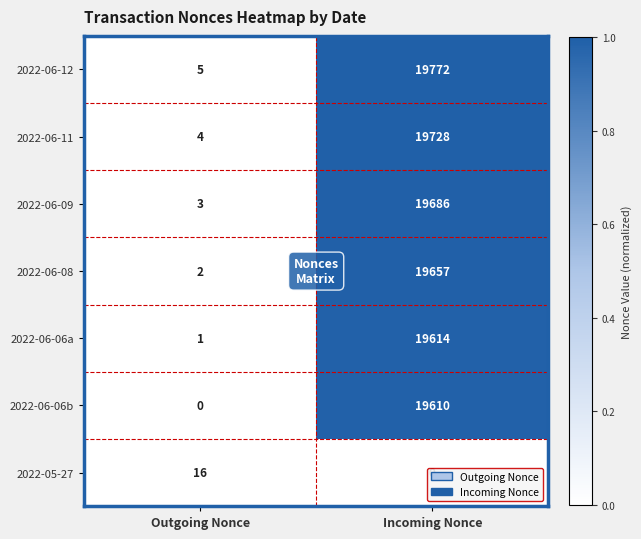

Rank the series at Outgoing Nonce from highest to lowest value.

2022-05-27, 2022-06-12, 2022-06-11, 2022-06-09, 2022-06-08, 2022-06-06a, 2022-06-06b